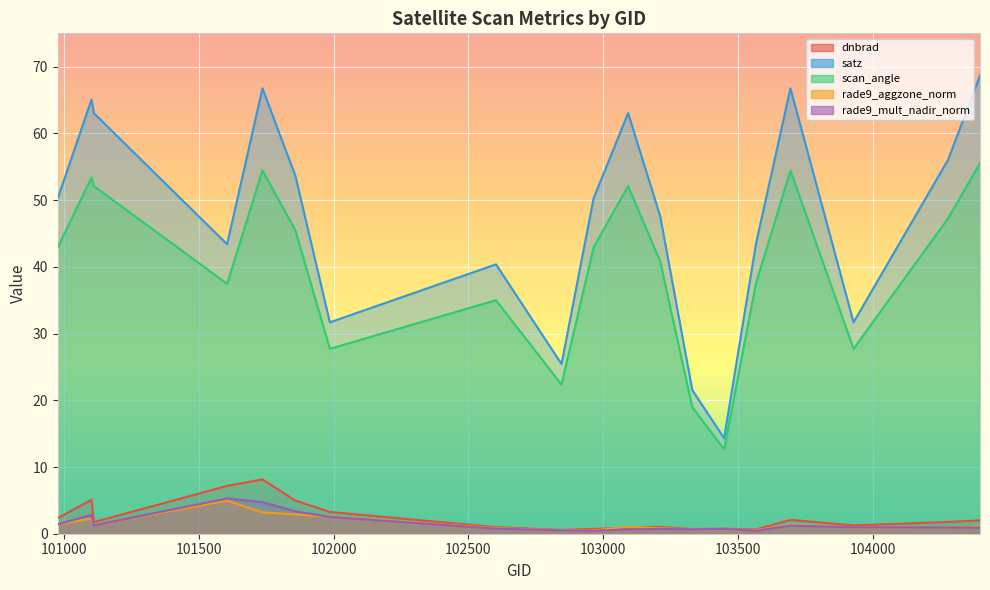

True or false: scan_angle and dnbrad intersect in this chart.

False